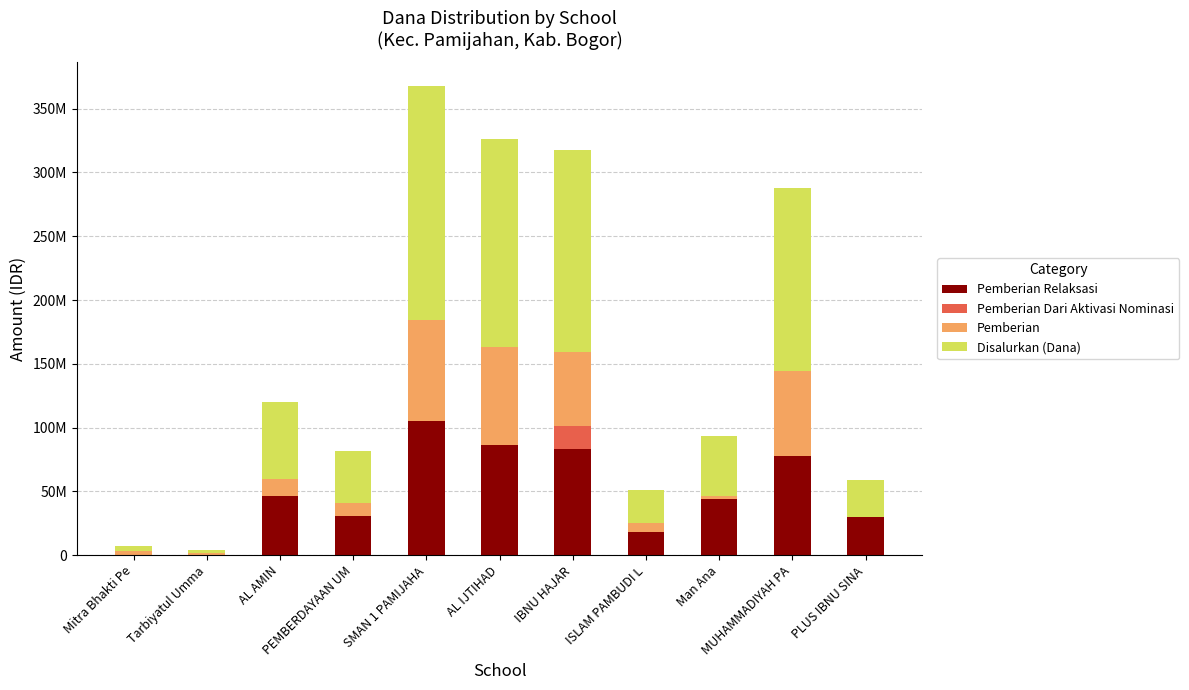

What are all the series names shown in the legend?

Pemberian Relaksasi, Pemberian Dari Aktivasi Nominasi, Pemberian, Disalurkan (Dana)